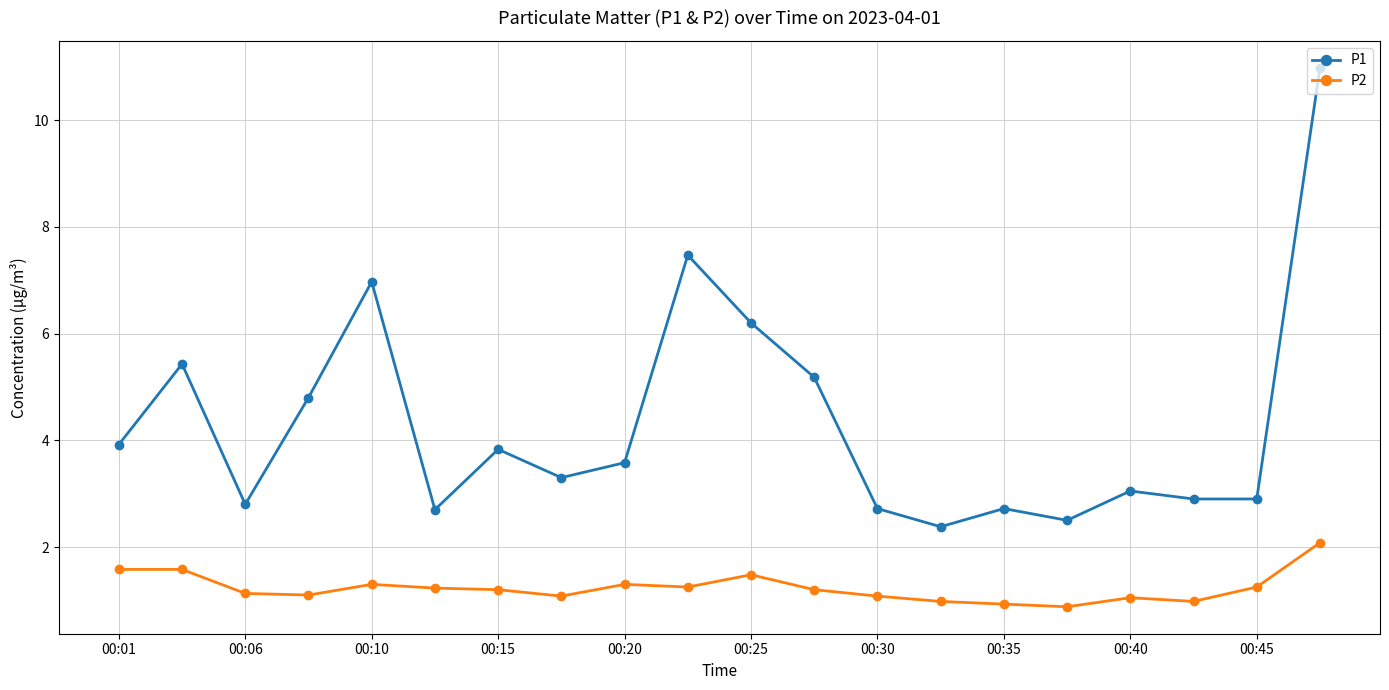

What is the maximum value shown in the chart?

11.0